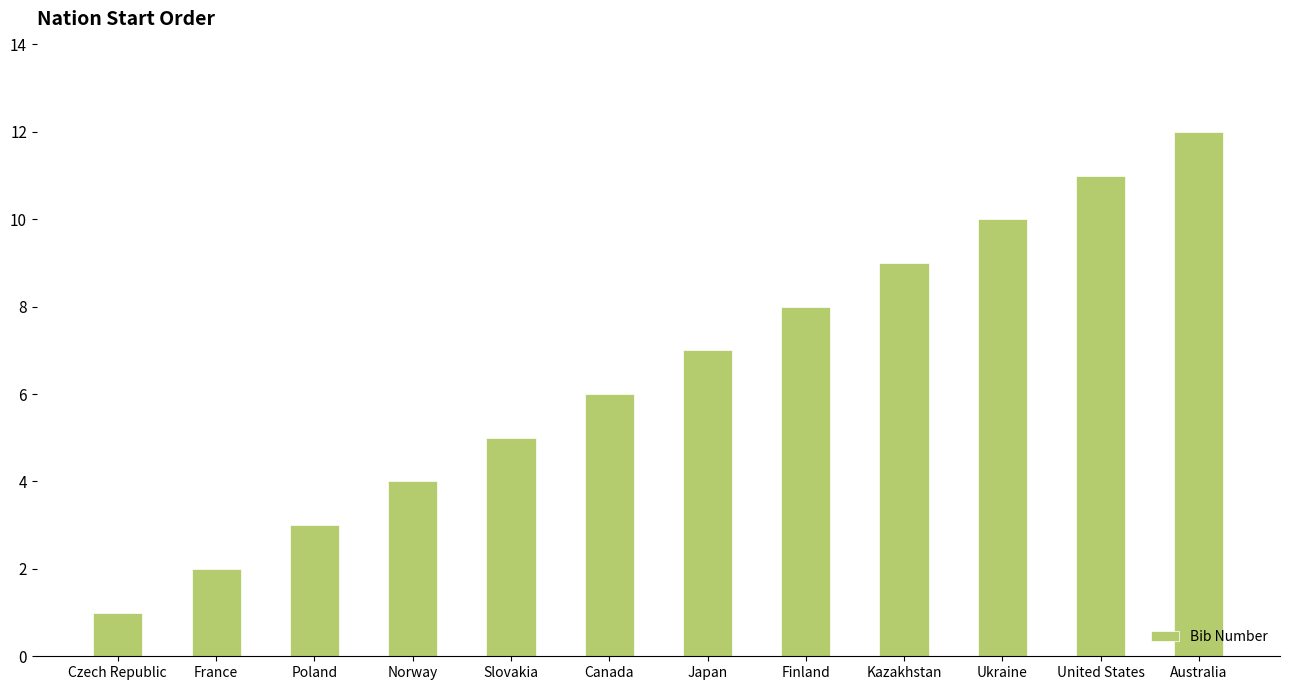

Count the number of data series in this chart.

1